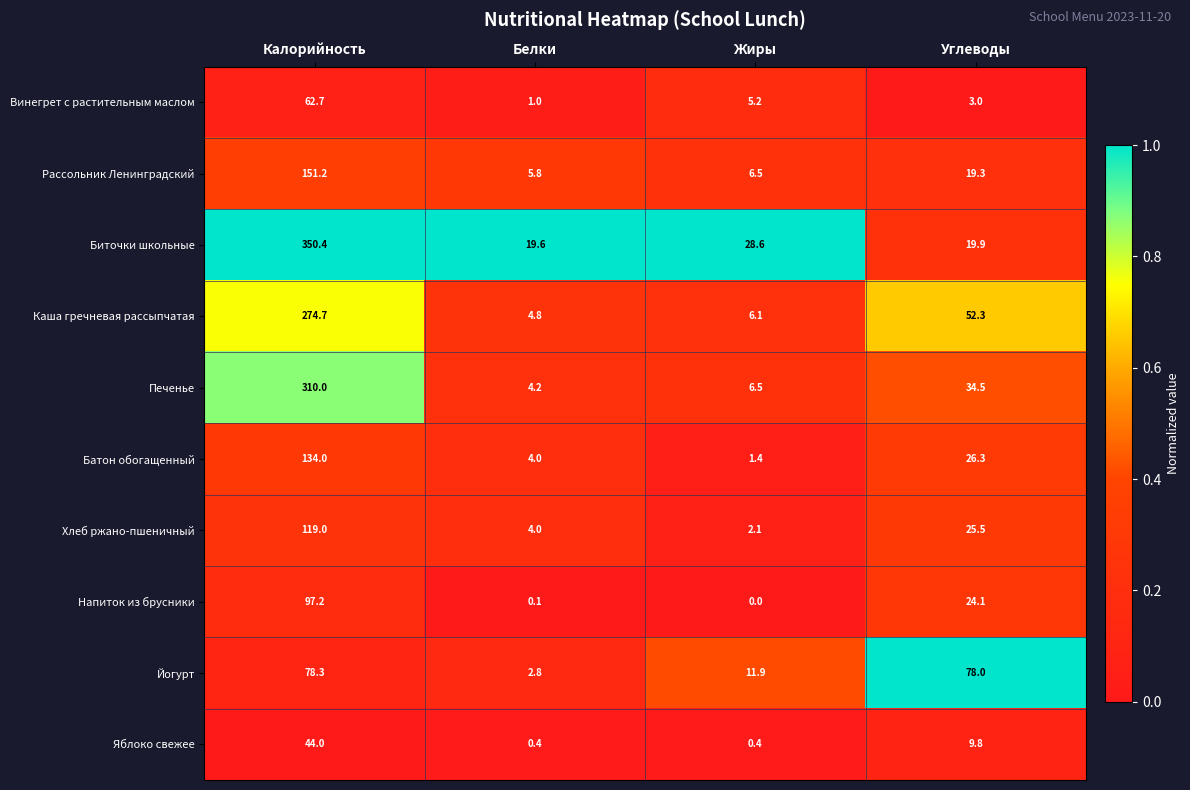

Rank the series at Углеводы from lowest to highest value.

Винегрет с растительным маслом, Яблоко свежее, Рассольник Ленинградский, Биточки школьные, Напиток из брусники, Хлеб ржано-пшеничный, Батон обогащенный, Печенье, Каша гречневая рассыпчатая, Йогурт